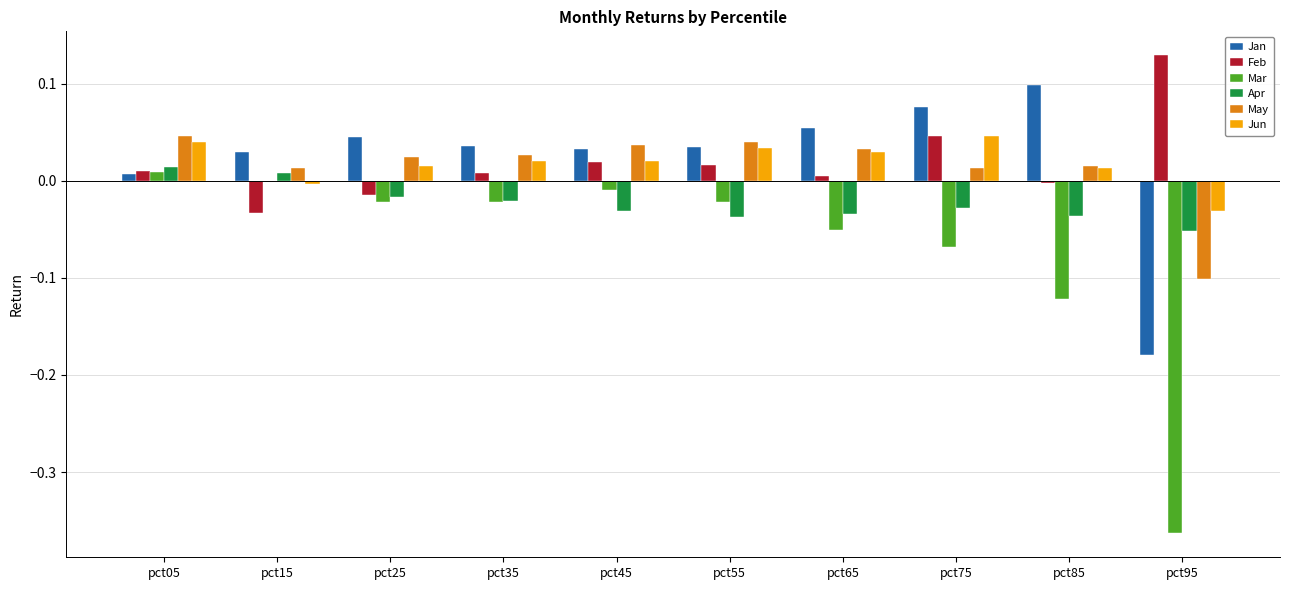

How many groups of bars are there?

10